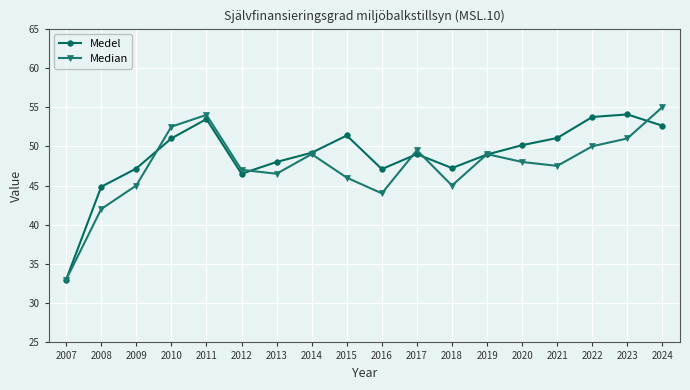

Which series has the largest total across all categories?

Medel